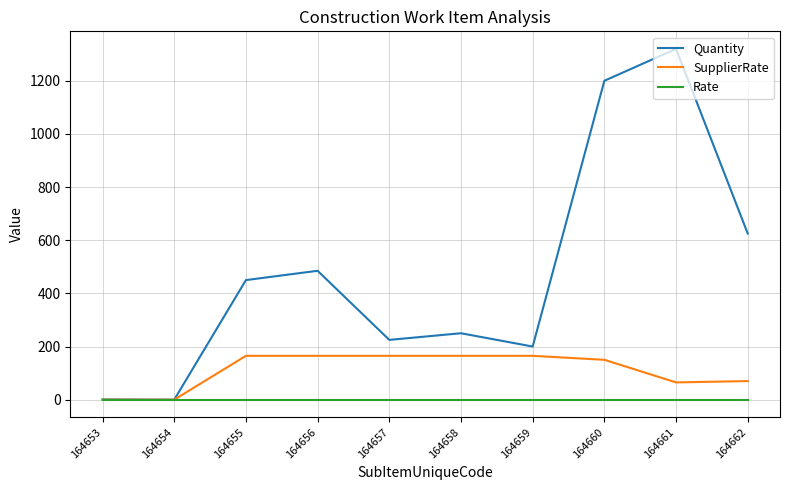

Which series changed the most between 164657 and 164658?

Quantity